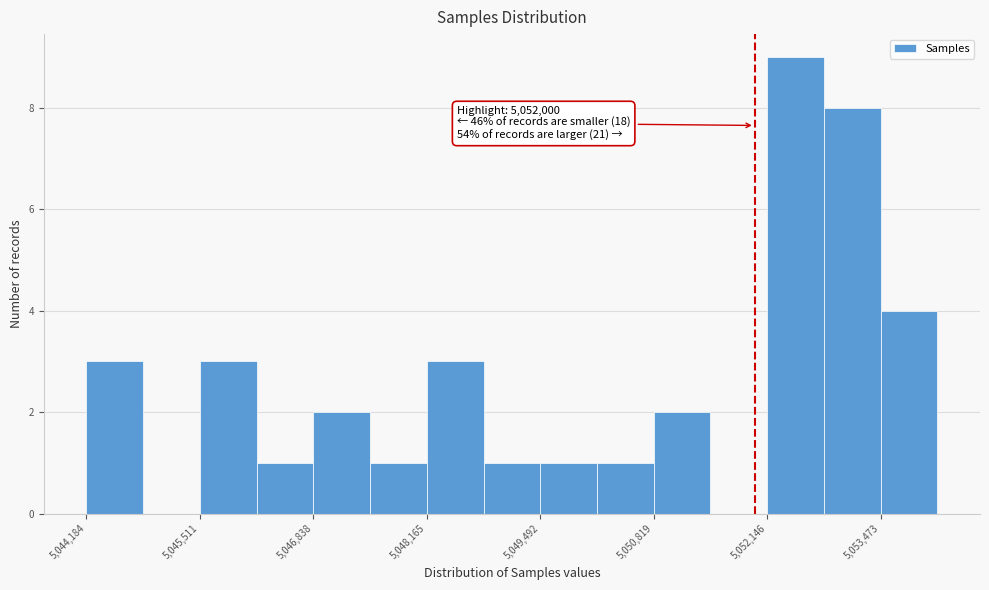

Around what value on the x-axis is the tallest bar? Give the approximate position of its centre, as read against the axis.

5052400